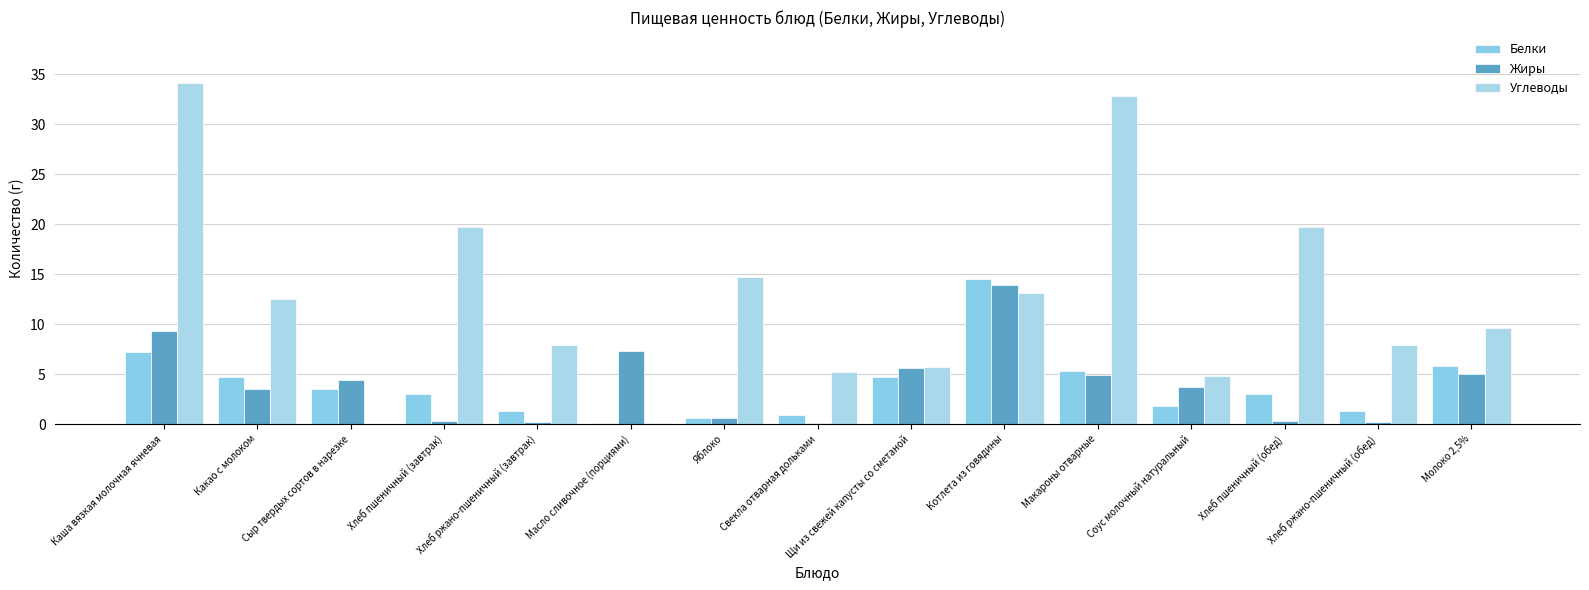

How many series are shown in this chart?

3